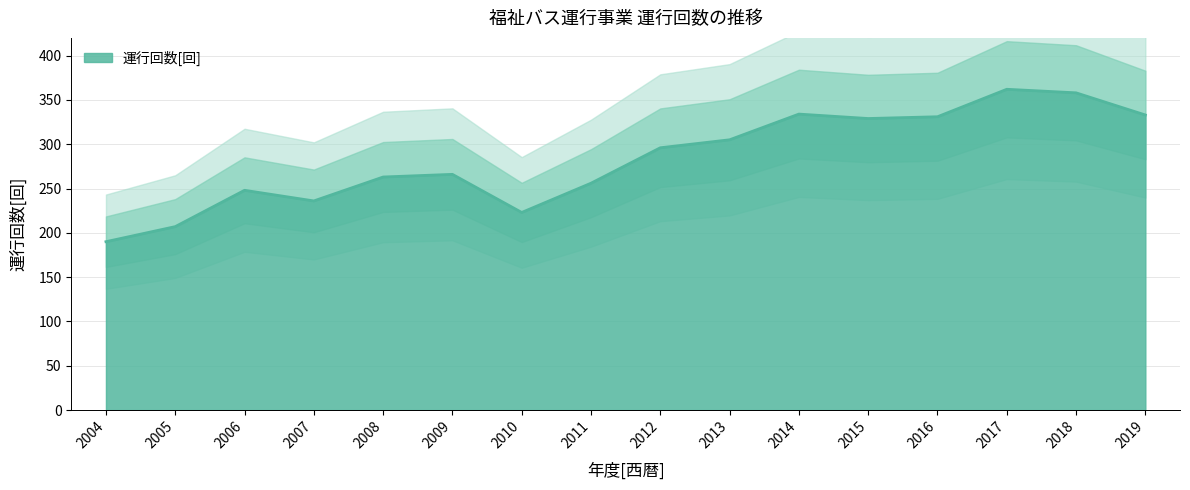

How many points are higher than both their immediate neighbors (excluding endpoints)?

4